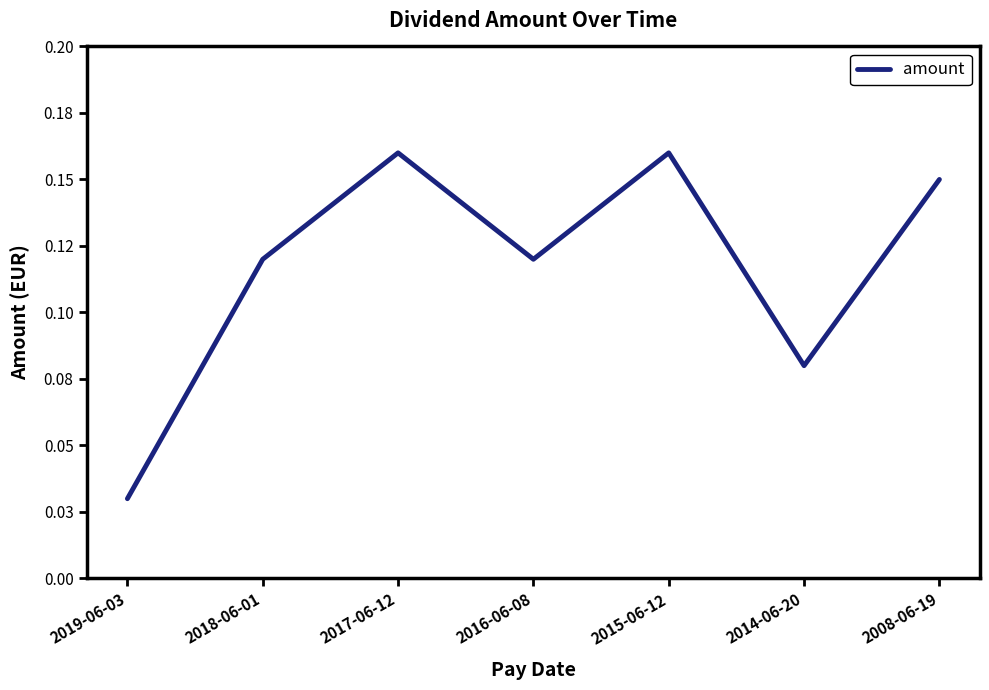

Does the chart have visible grid lines?

No